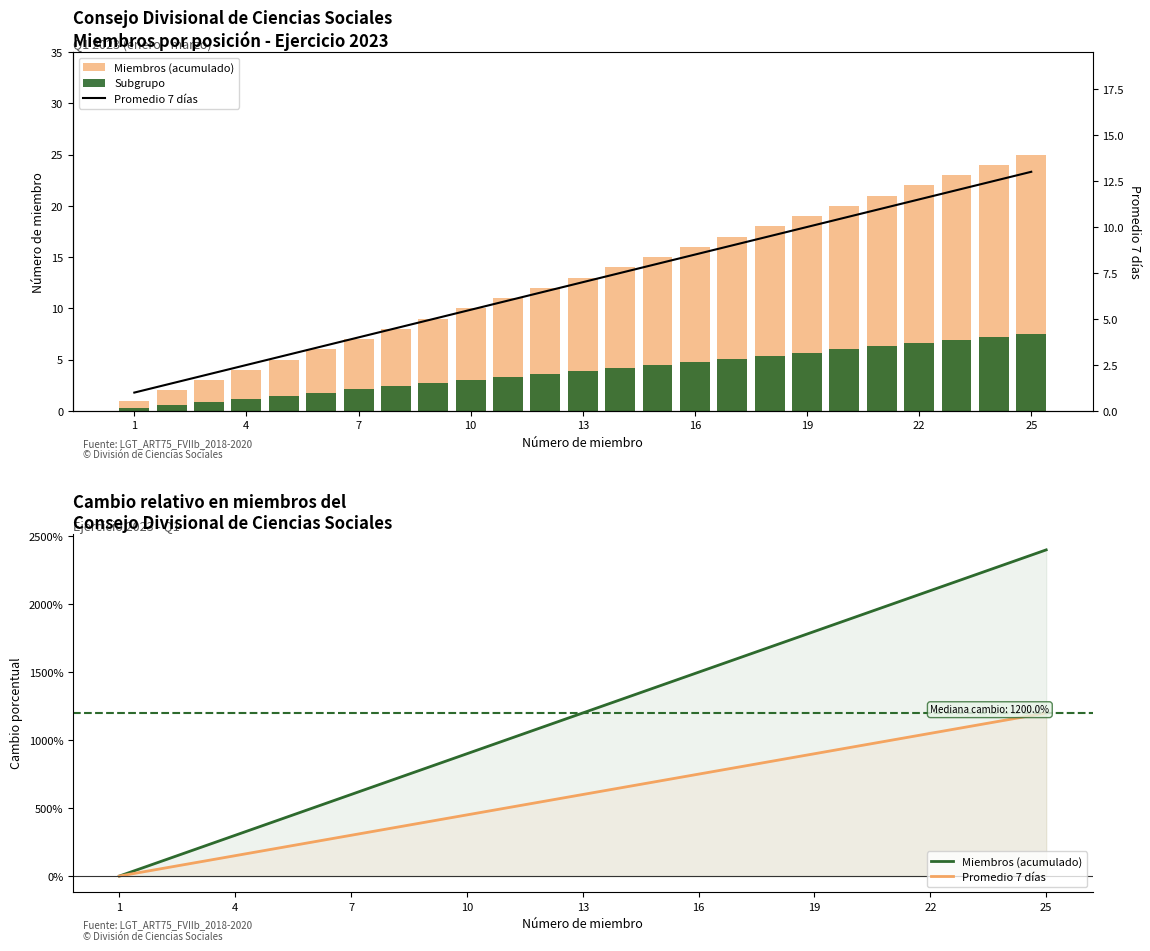

Are the bars horizontal?

No